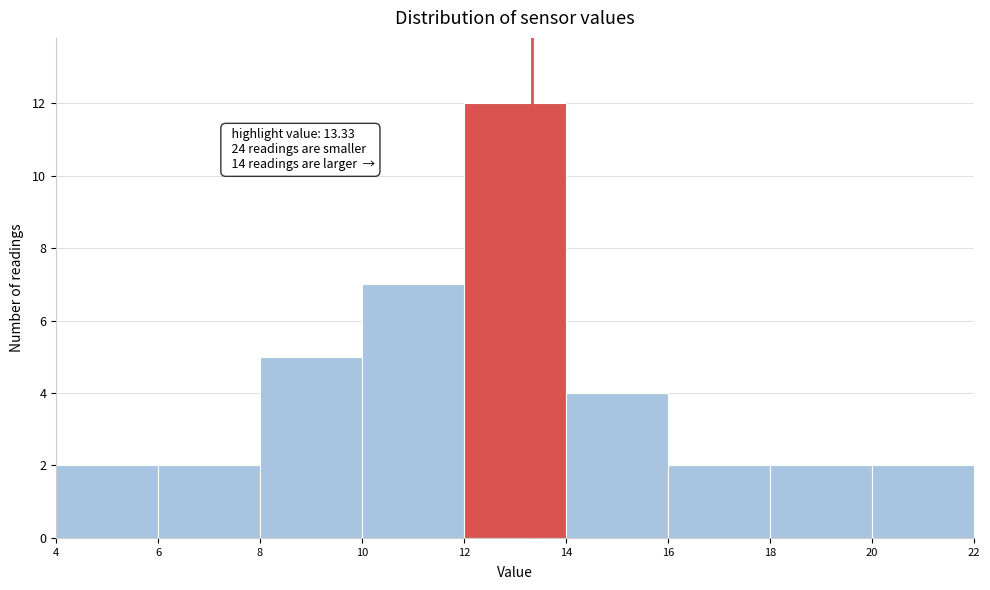

Which range on the x-axis has the tallest bar?

12 to 14